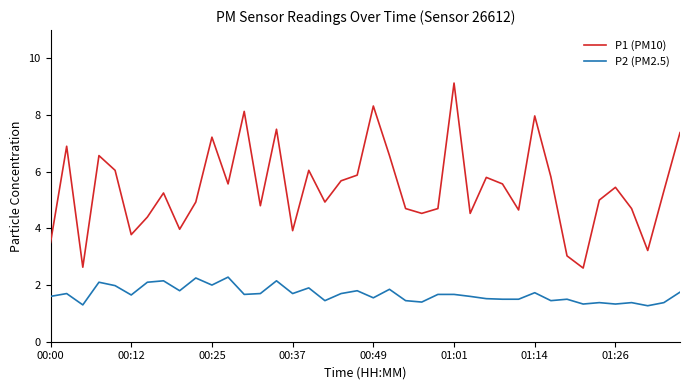

At how many categories does at least one series exceed 6?

12